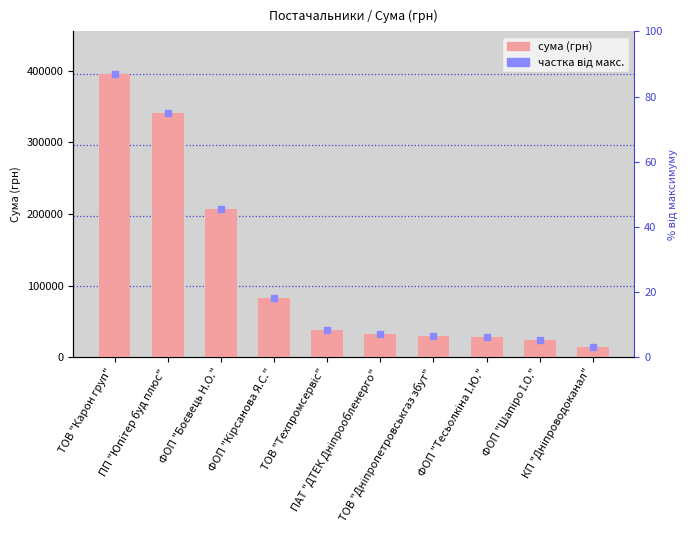

Approximately how many times larger is the value at ФОП "Тесьолкіна І.Ю." compared to ФОП "Боєвець Н.О."?

0.1